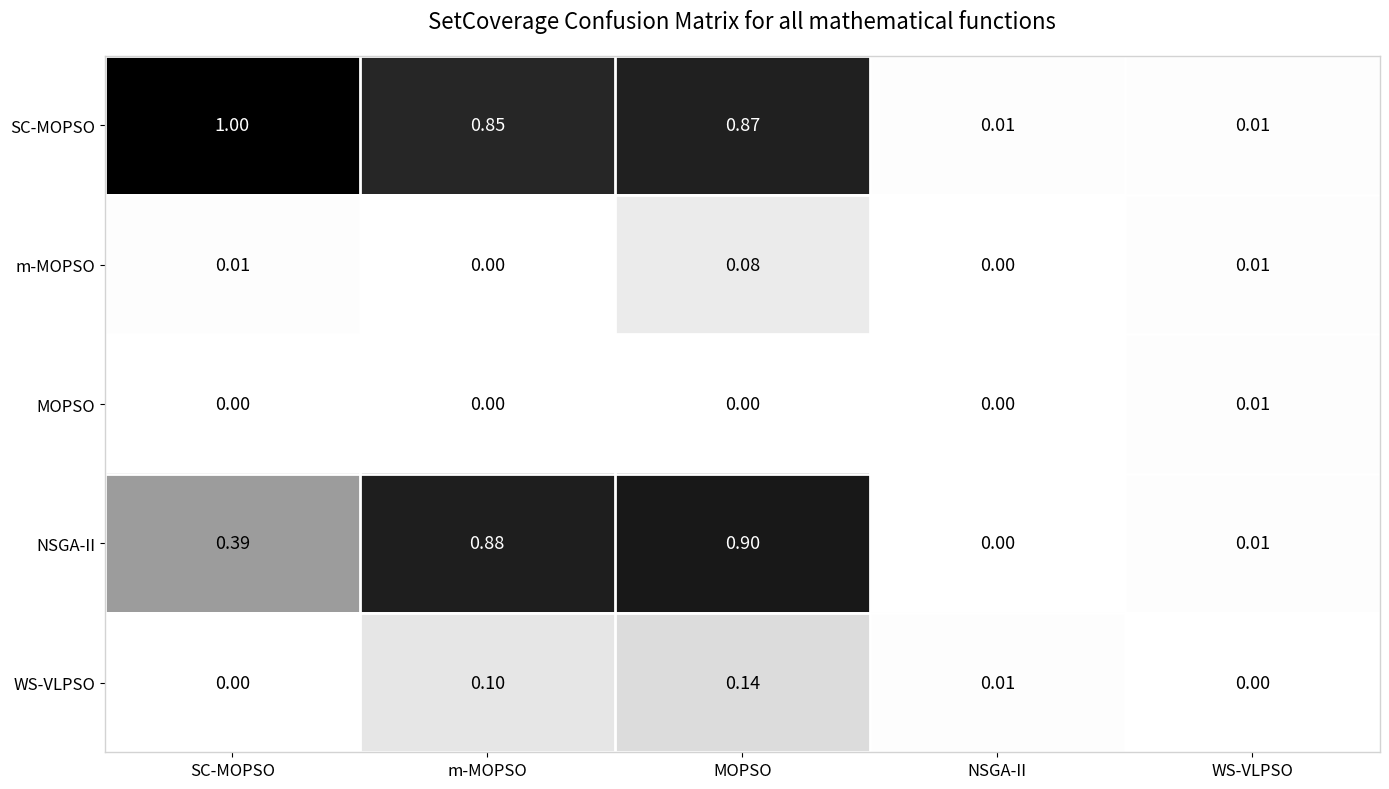

Rank the series by their maximum value, from highest to lowest.

SC-MOPSO, NSGA-II, WS-VLPSO, m-MOPSO, MOPSO